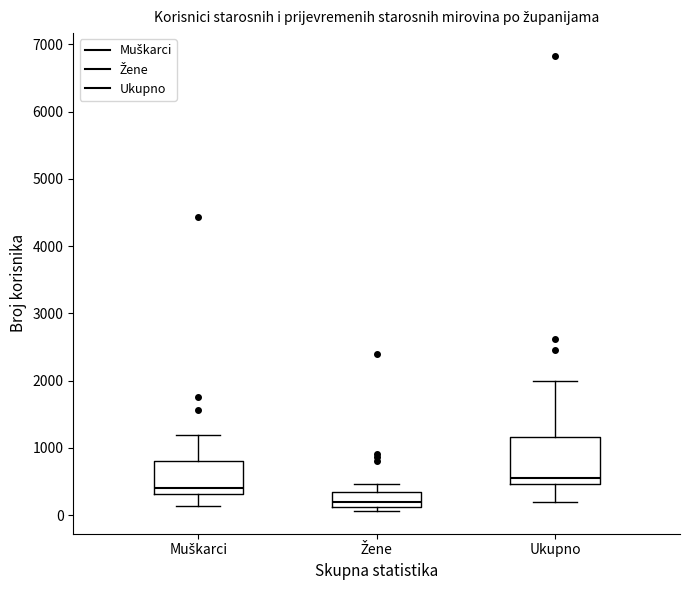

Which box has the lowest median line?

Žene